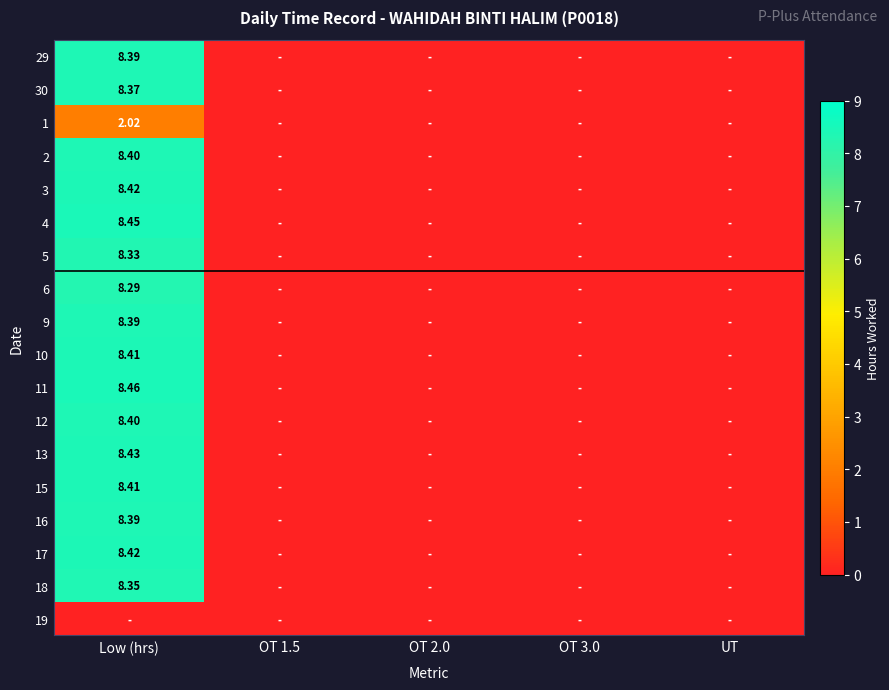

What is the sum of the 3 values at Low (hrs) and OT 3.0?

8.4